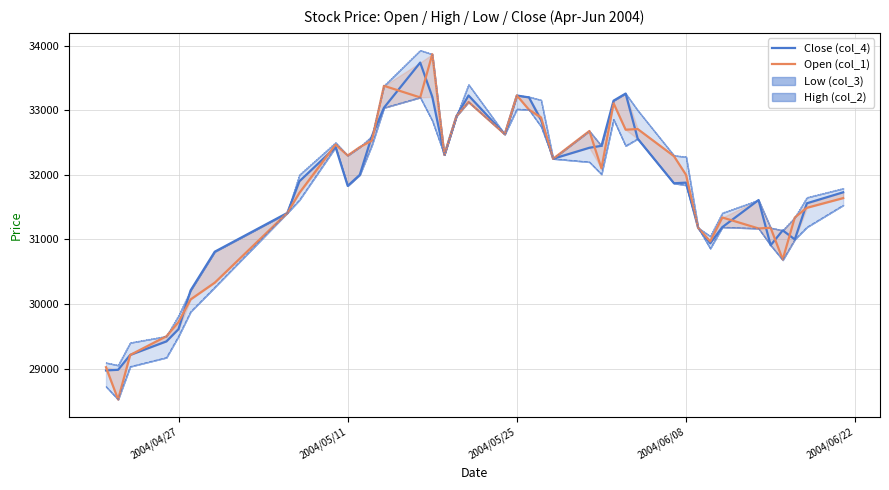

What is the value of the Low (col_3) point at the 3rd from the left?

29030